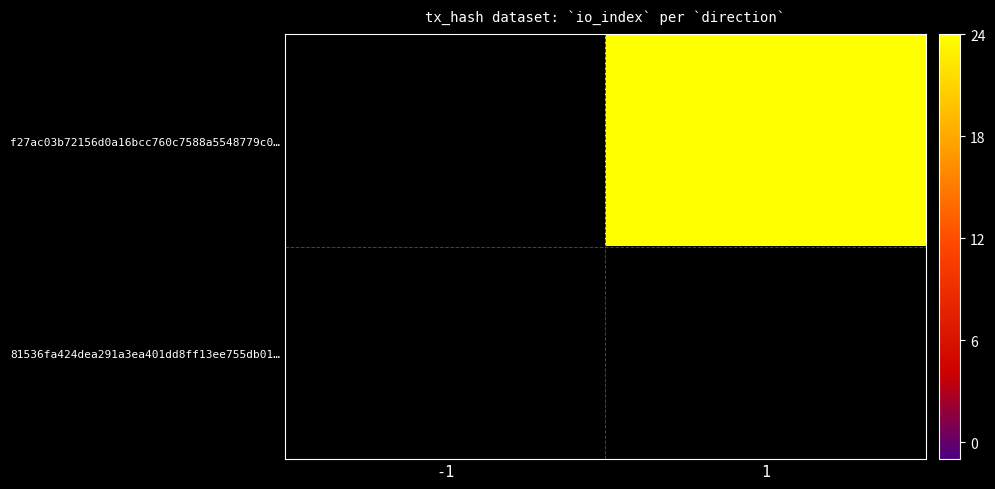

Rank the series by their maximum value, from highest to lowest.

f27ac03b72156d0a16bcc760c7588a5548779c0…, 81536fa424dea291a3ea401dd8ff13ee755db01…